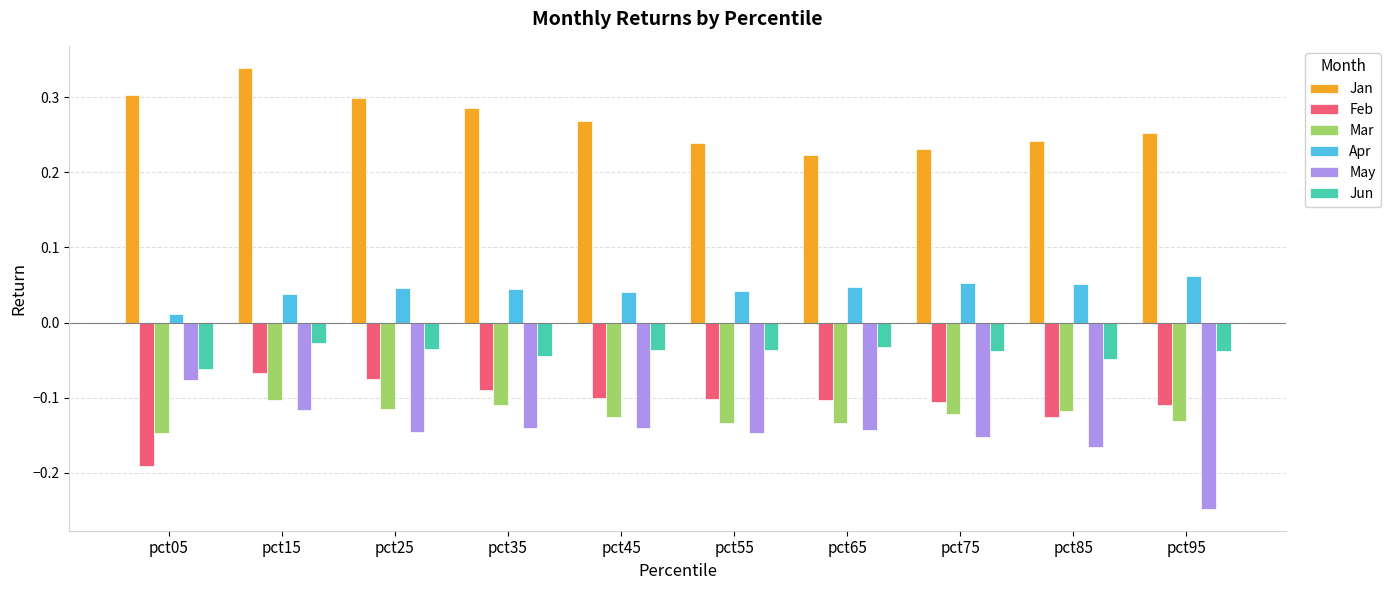

What is the sum of all Apr values?

0.4